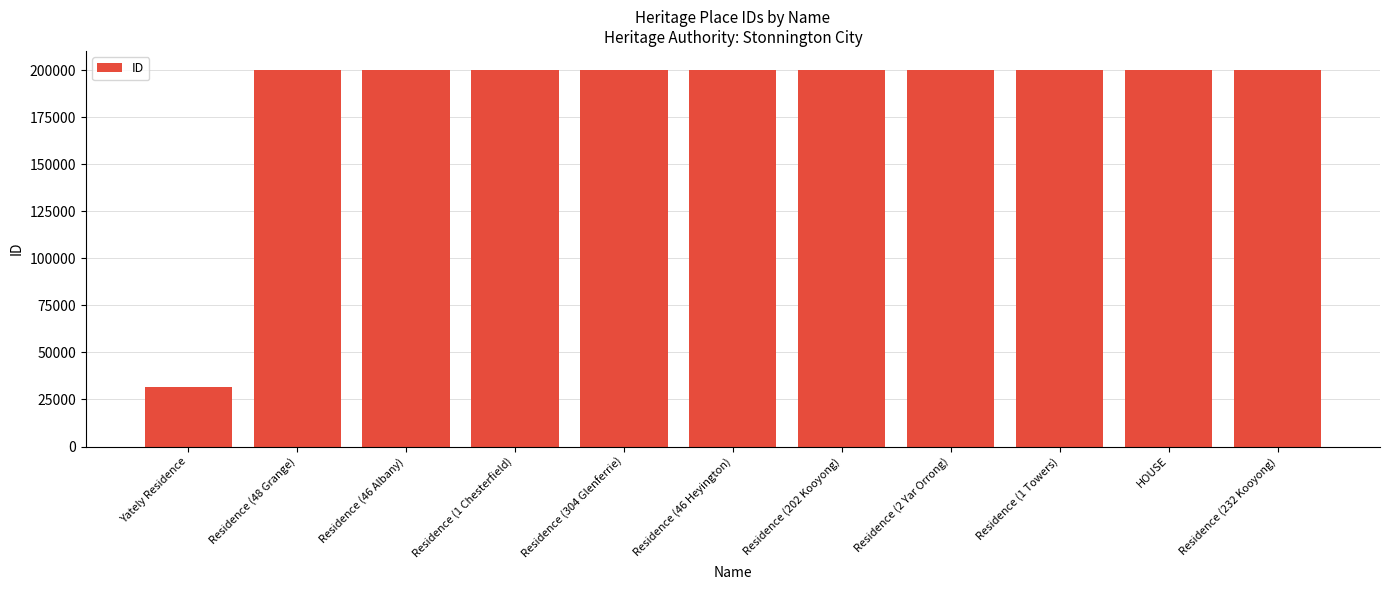

Count the number of categories in the chart.

11